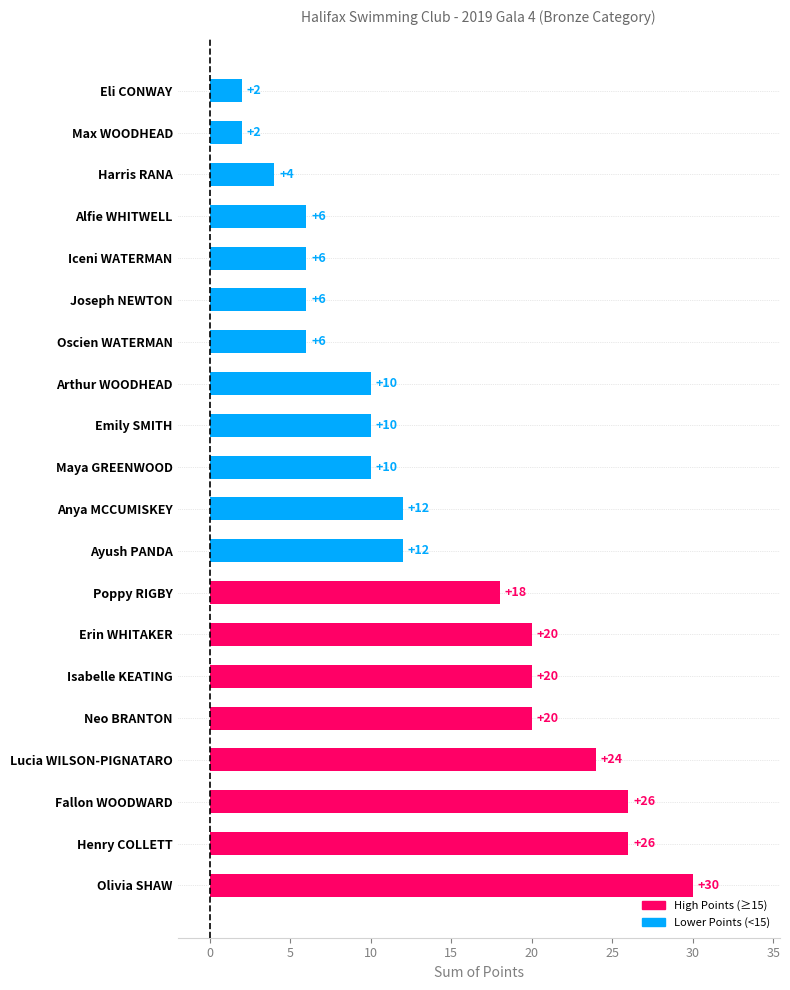

The value at Erin WHITAKER is 33. True or false?

False